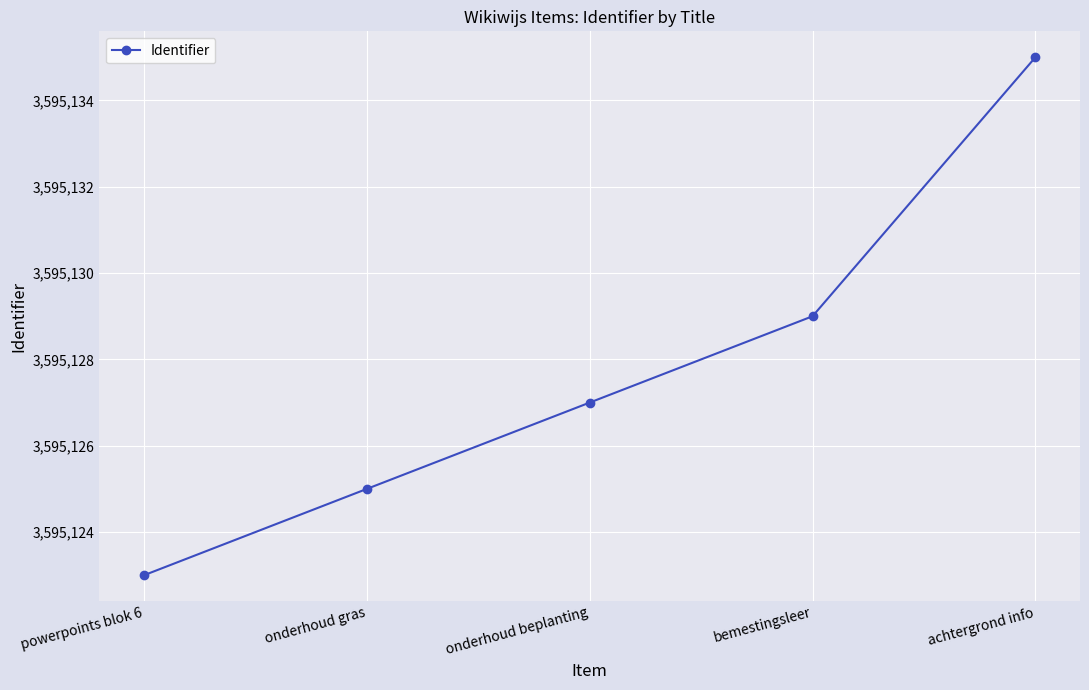

Read the value at bemestingsleer, to the nearest 10.

3595130